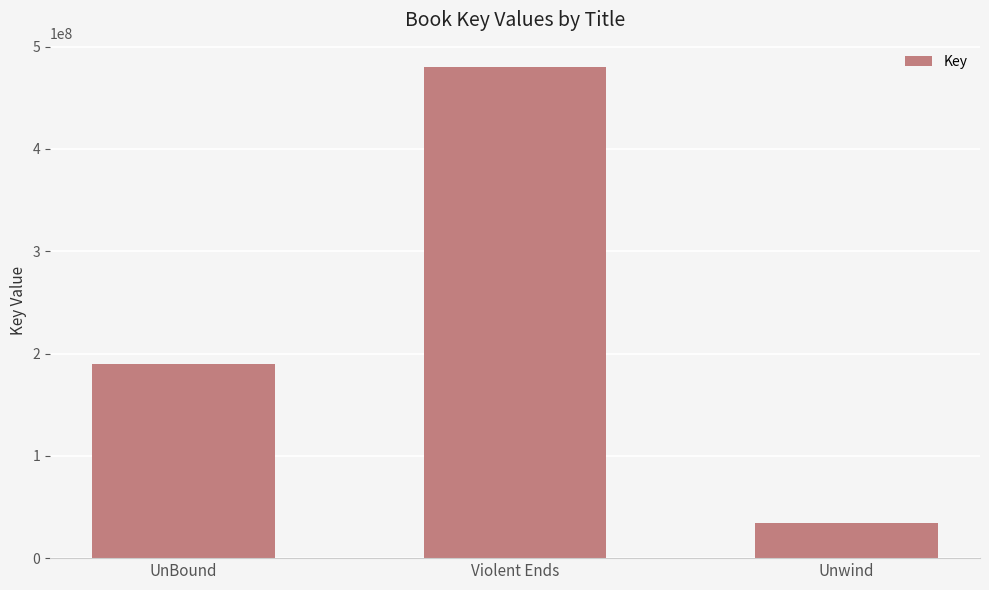

What is the change in value from UnBound to Violent Ends?

+290534849